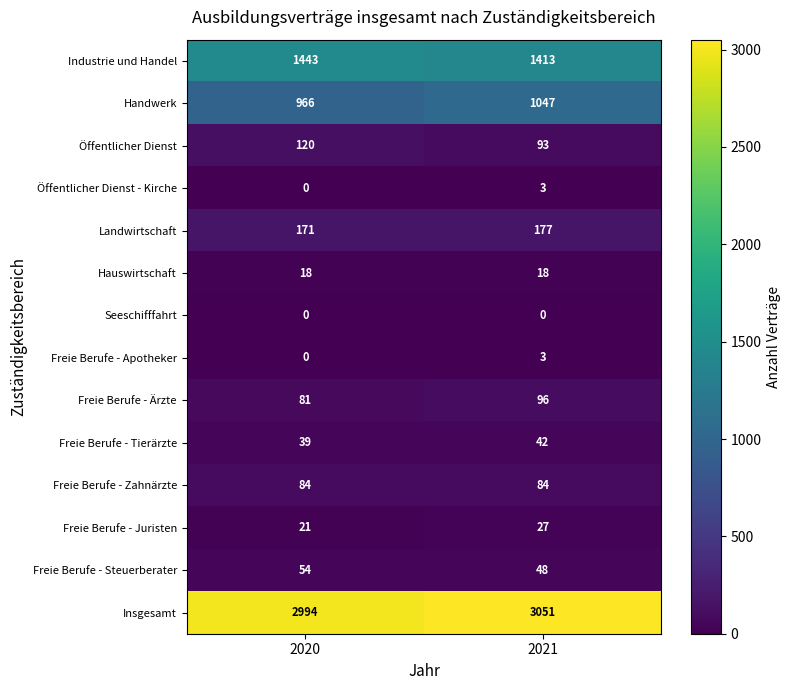

The value of Landwirtschaft at 2020 is 171. True or false?

True